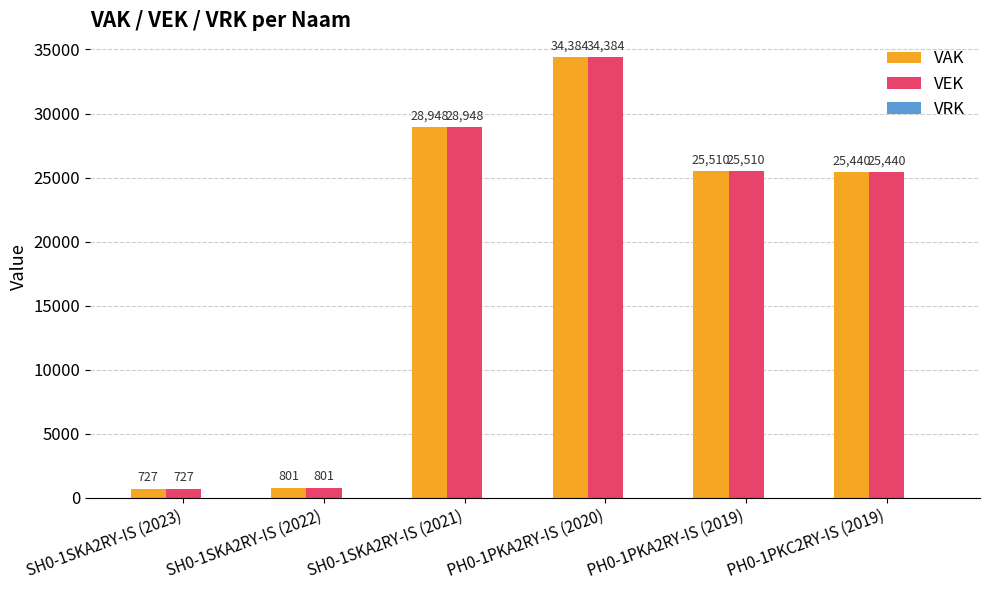

Is it true that VAK equals 25440 at PH0-1PKC2RY-IS (2019)?

True